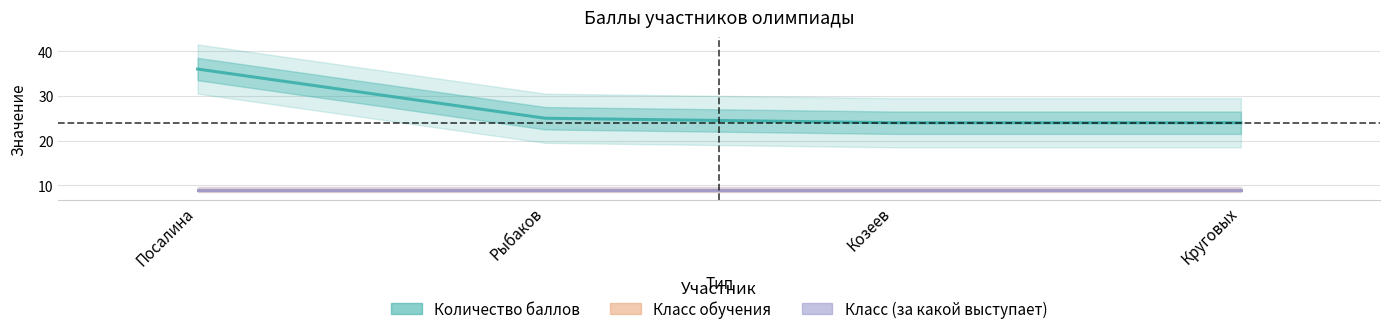

Reading right to left, list all the values displayed in this chart.

Количество баллов: Круговых=24	Козеев=24	Рыбаков=25	Посалина=36
Класс обучения: Круговых=9	Козеев=9	Рыбаков=9	Посалина=9
Класс (за какой выступает): Круговых=9	Козеев=9	Рыбаков=9	Посалина=9